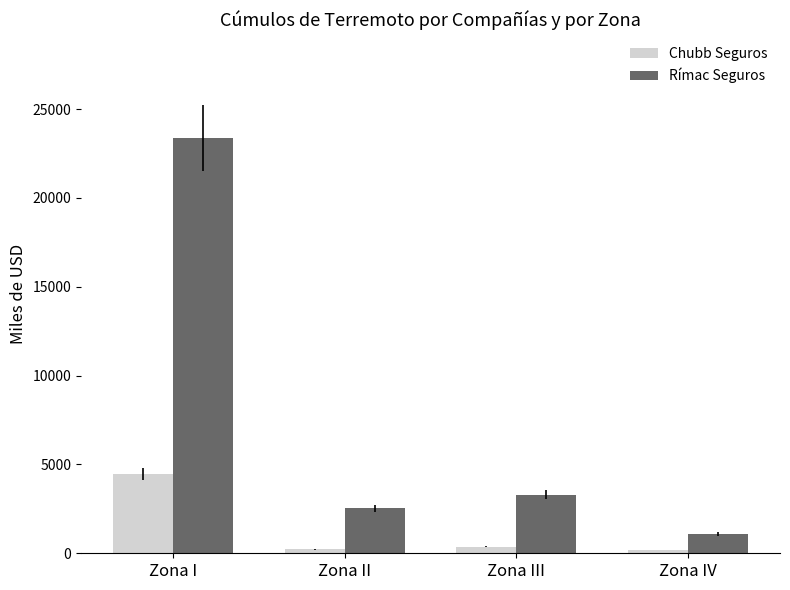

Are the bars grouped side by side (vs. stacked)?

Yes